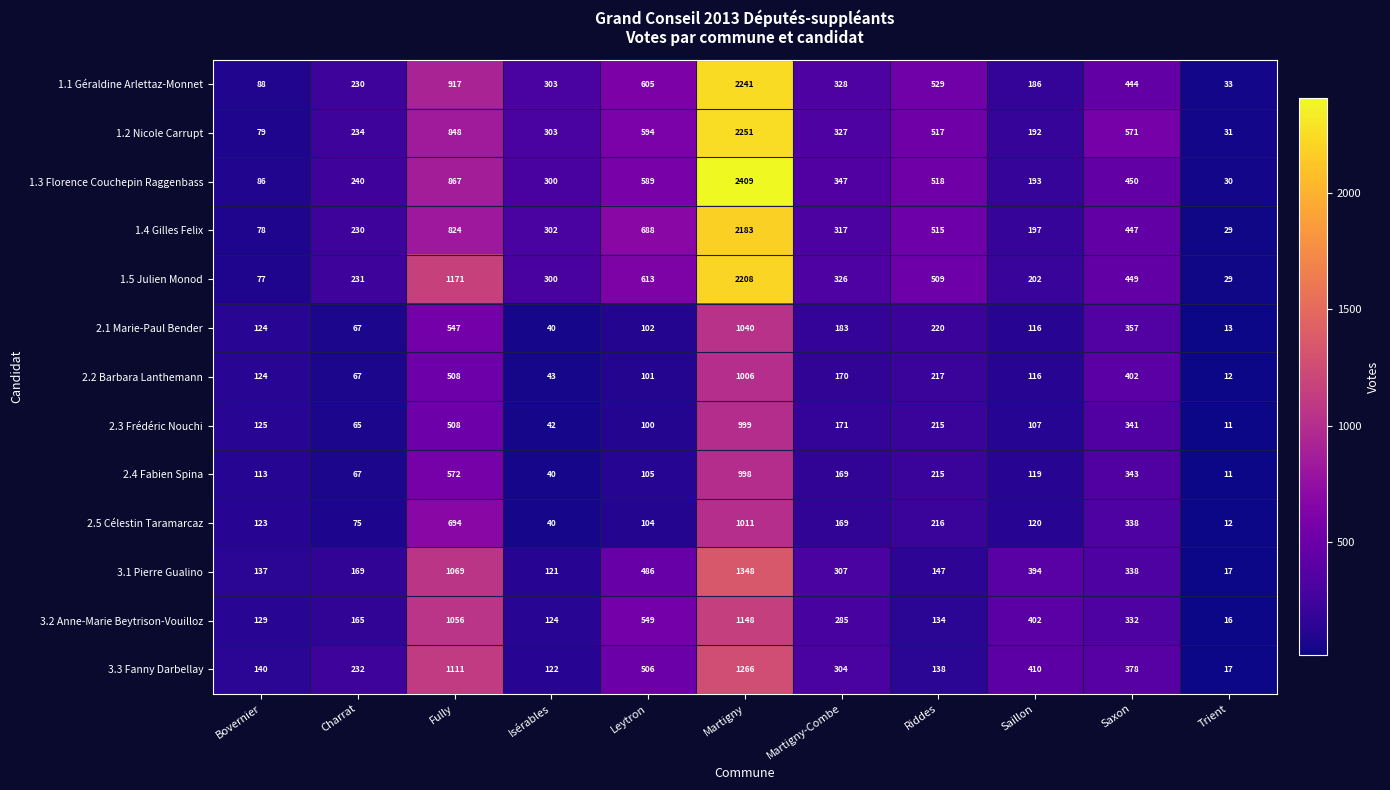

At which label is 2.2 Barbara Lanthemann closest to 509?

Fully